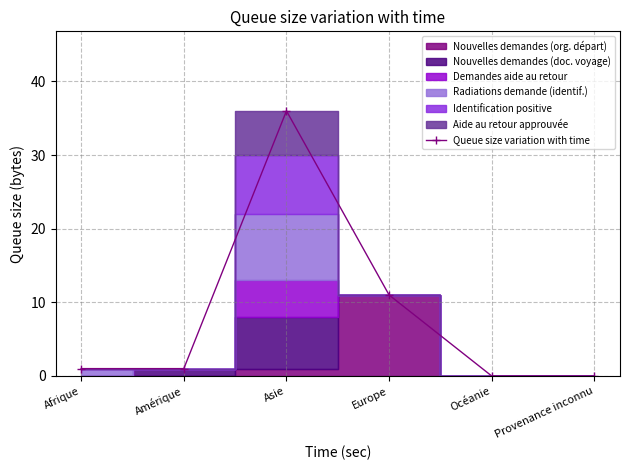

What is the difference between the values at Asie and Amérique?

35